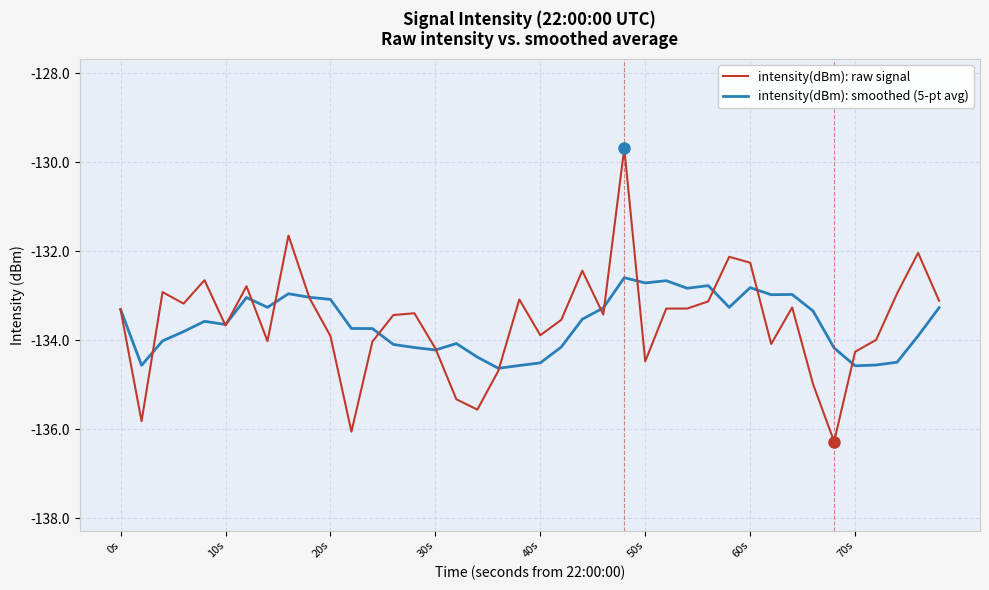

Is this an area chart (filled region under the line)?

No